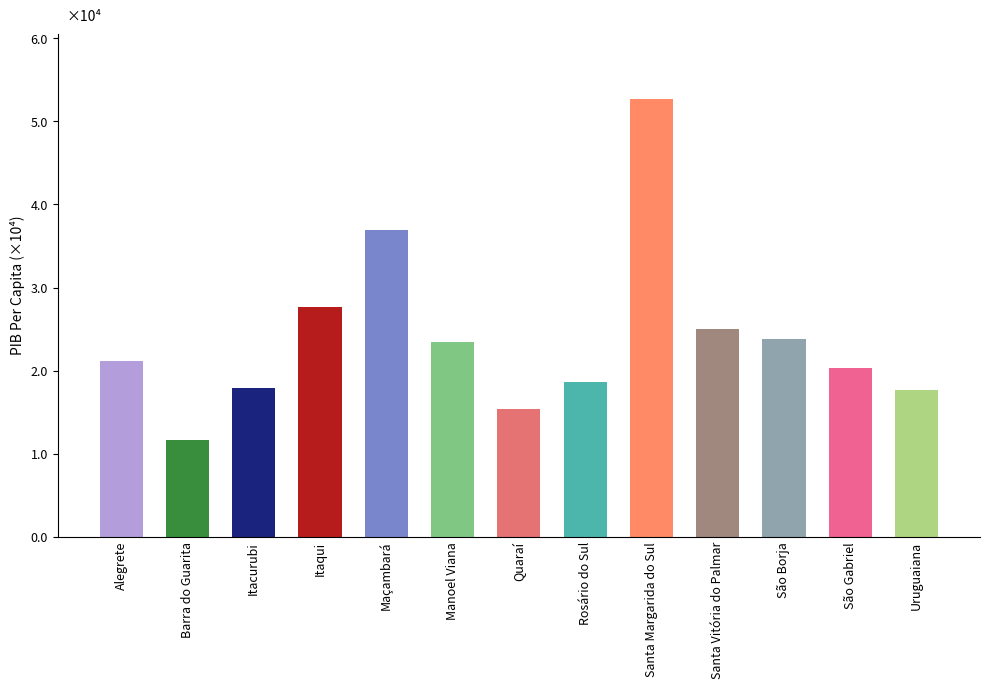

At which label does the data first exceed 21199?

Alegrete